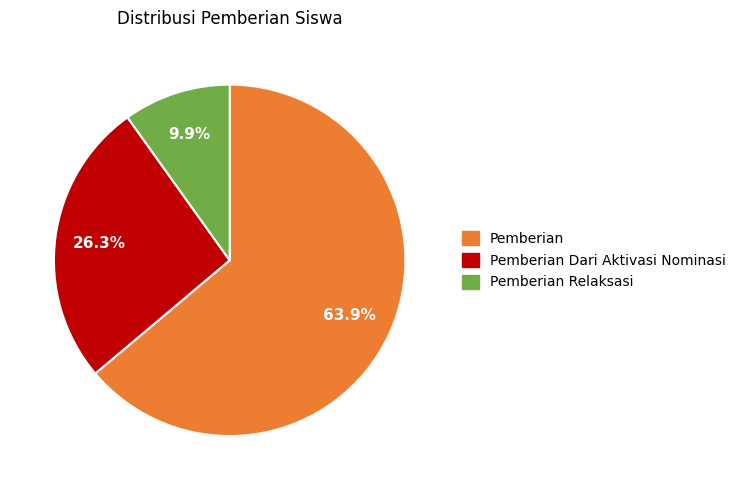

Rank the categories by value from highest to lowest.

Pemberian, Pemberian Dari Aktivasi Nominasi, Pemberian Relaksasi